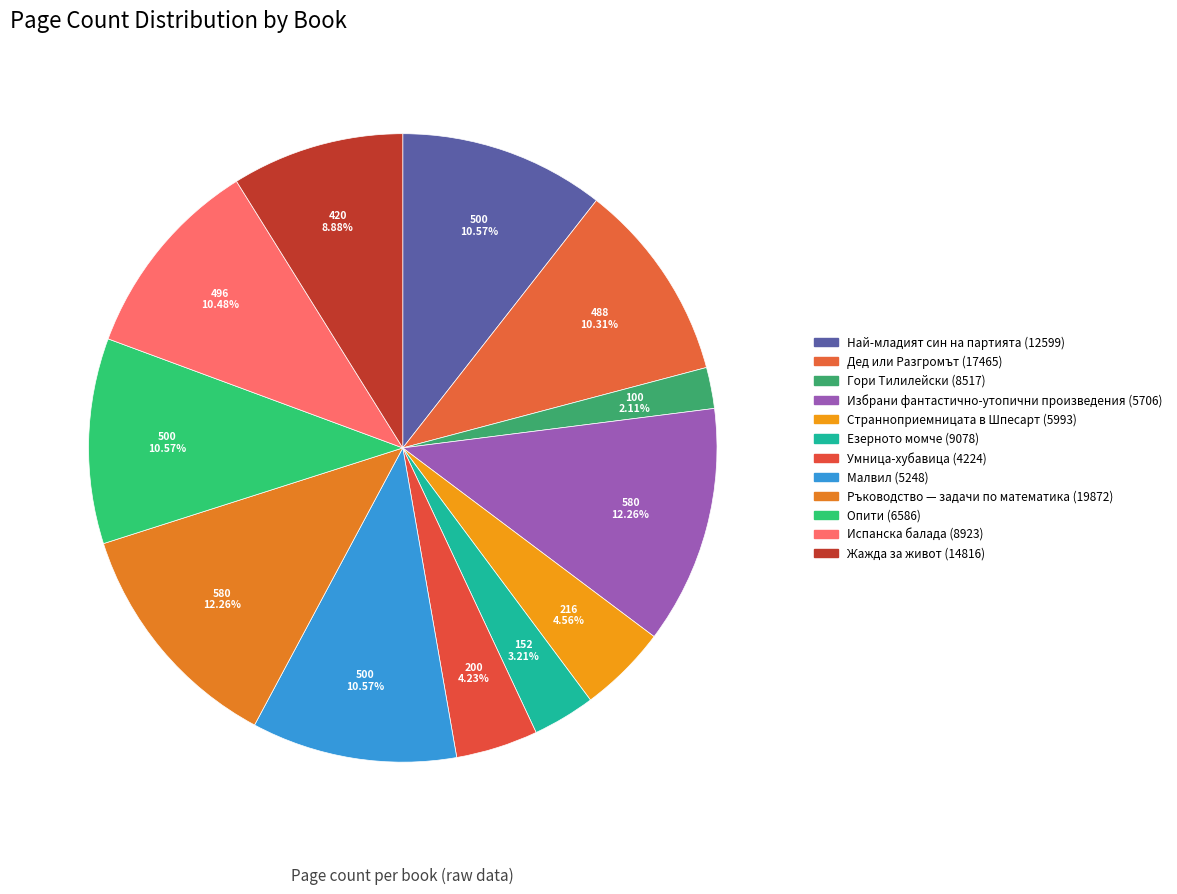

Count the number of slices in the pie.

12